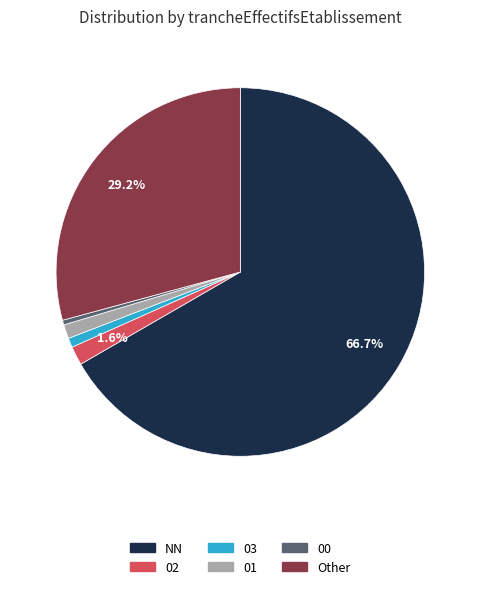

Is 02 the majority of the pie?

No